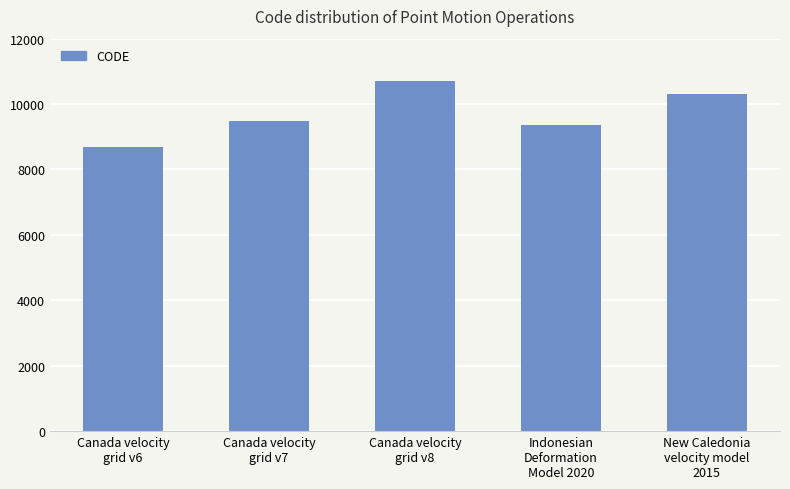

True or false: the data shows 9375 at Indonesian
Deformation
Model 2020.

True